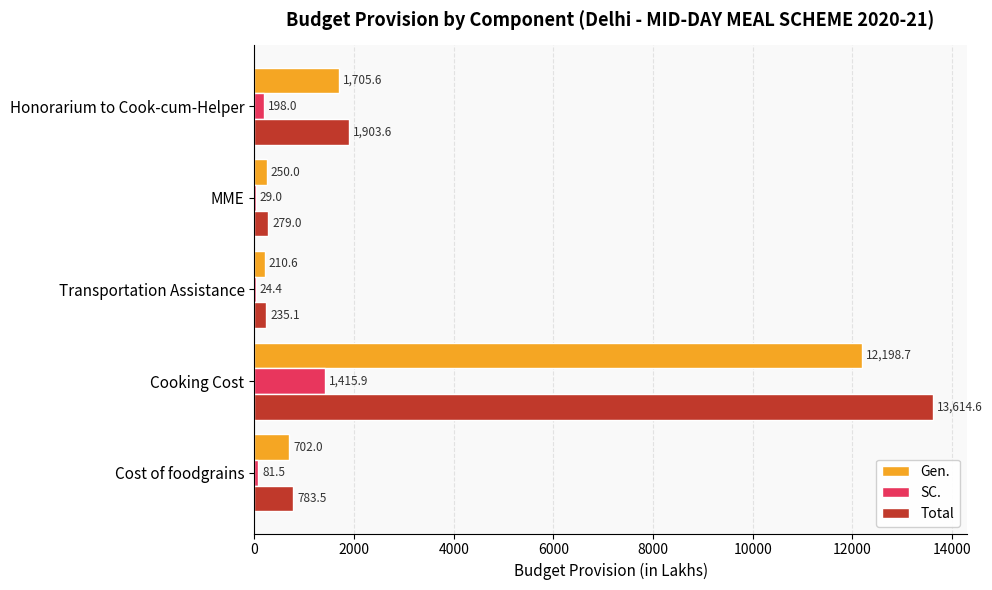

Which category has the highest value across all series?

Cooking Cost